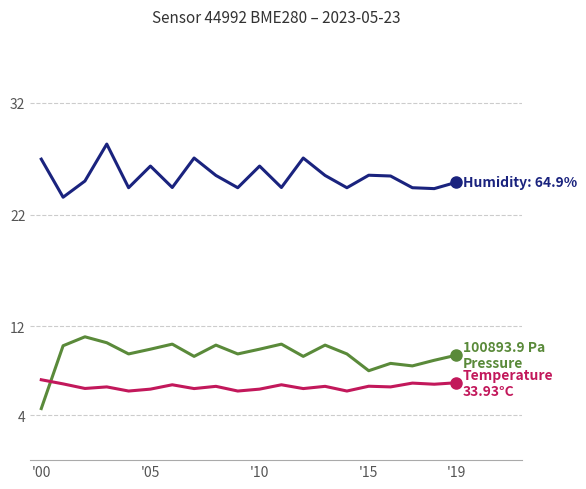

What is the greatest value displayed?

28.3